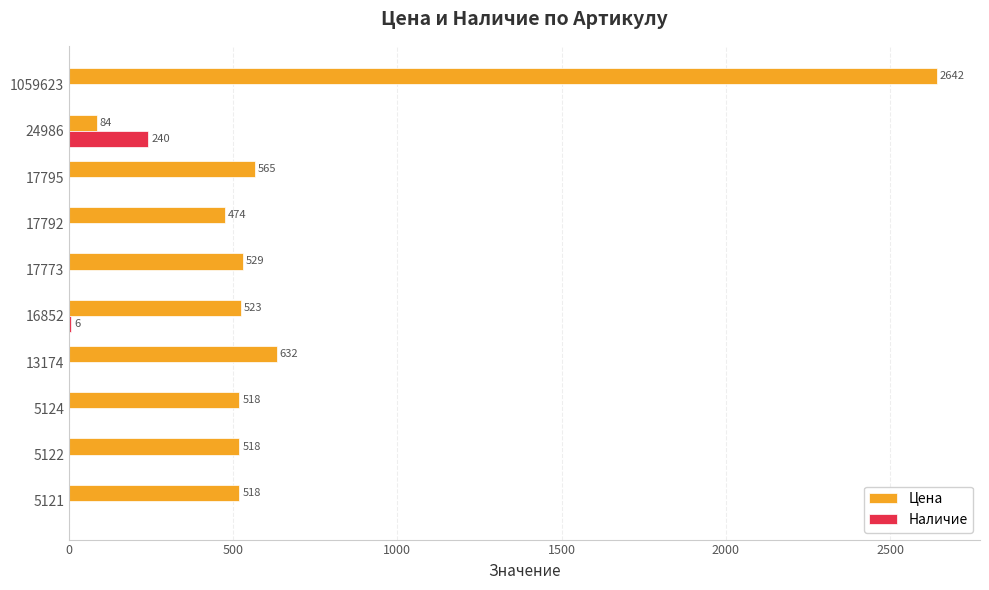

What is the total value across all series at 13174?

632